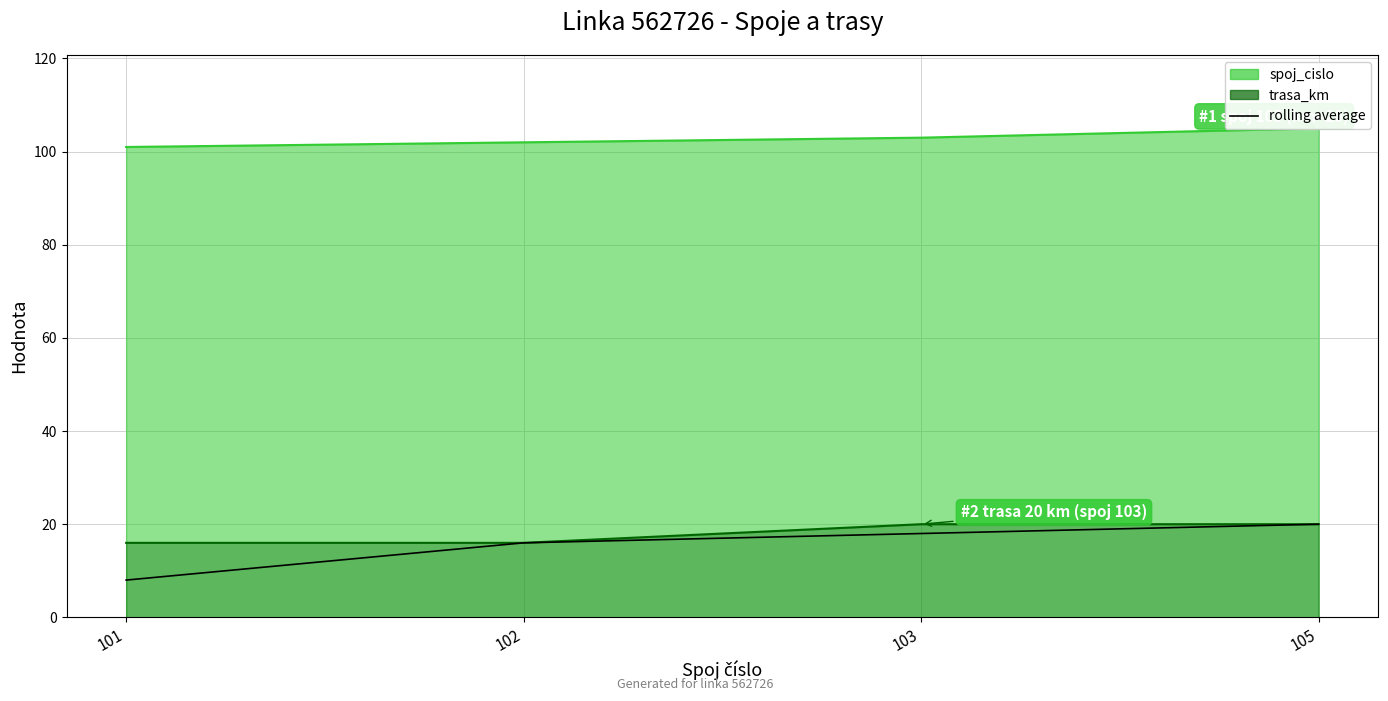

How many data points does each series have?

4